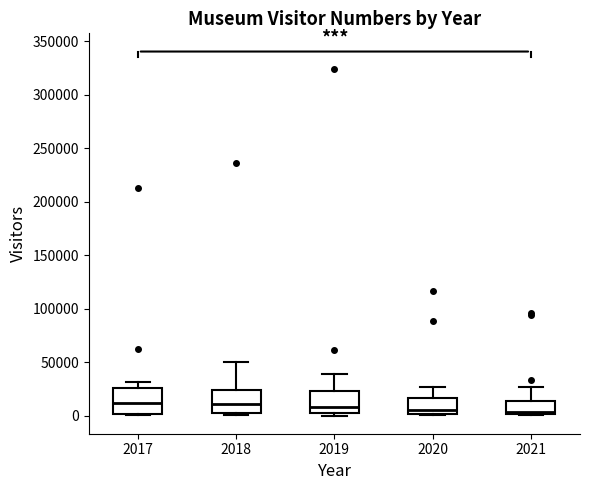

Reading left to right, transcribe this box plot: for each box, give where its median line is, the range the box spans, and where its two whiskers end, as read against the y-axis. The values are not printed on the chart, so give them approximately, as read against the axis.

2017: median 10000, box 0 to 25000, whiskers 0 (just below the box's lower edge) to 30000
2018: median 10000, box 0 to 25000, whiskers 0 (just below the box's lower edge) to 50000
2019: median 10000, box 0 to 25000, whiskers 0 (just below the box's lower edge) to 40000
2020: median 5000, box 0 to 15000, whiskers 0 to 25000
2021: median 5000, box 0 to 15000, whiskers 0 to 25000